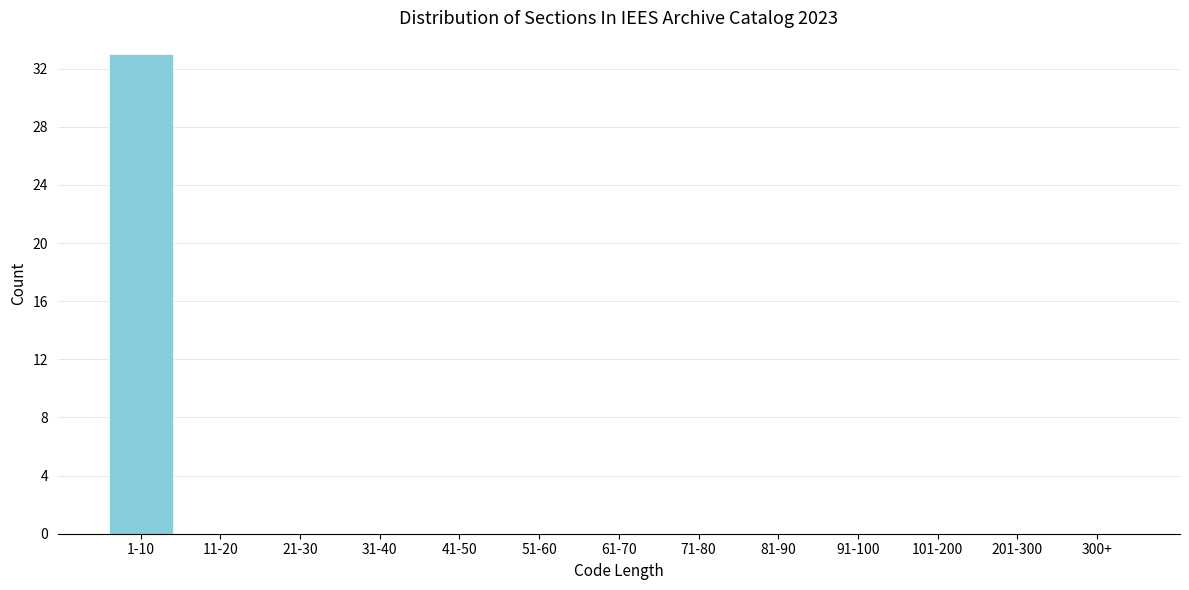

Reading left to right, list all the values displayed in this chart.

1-10=33	11-20=0	21-30=0	31-40=0	41-50=0	51-60=0	61-70=0	71-80=0	81-90=0	91-100=0	101-200=0	201-300=0	300+=0